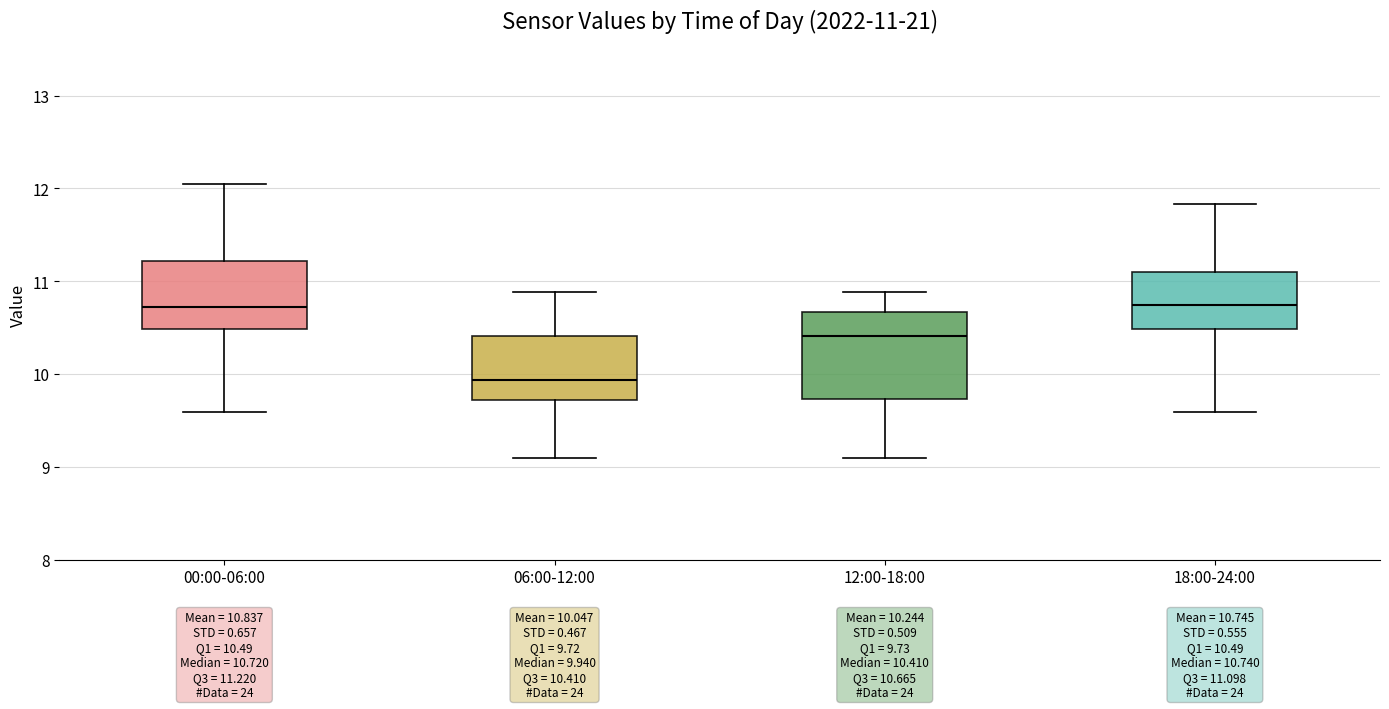

Which box's median line is the lowest?

06:00-12:00